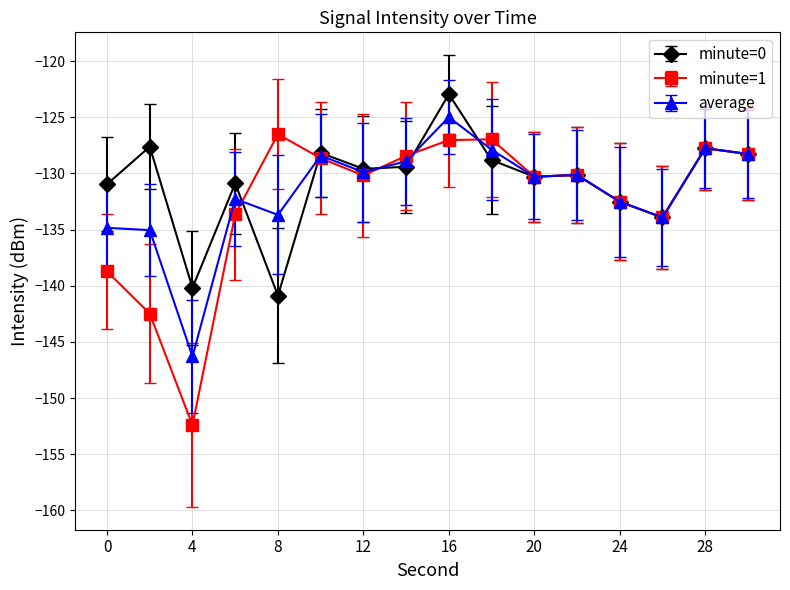

How many lines are shown in the chart?

3